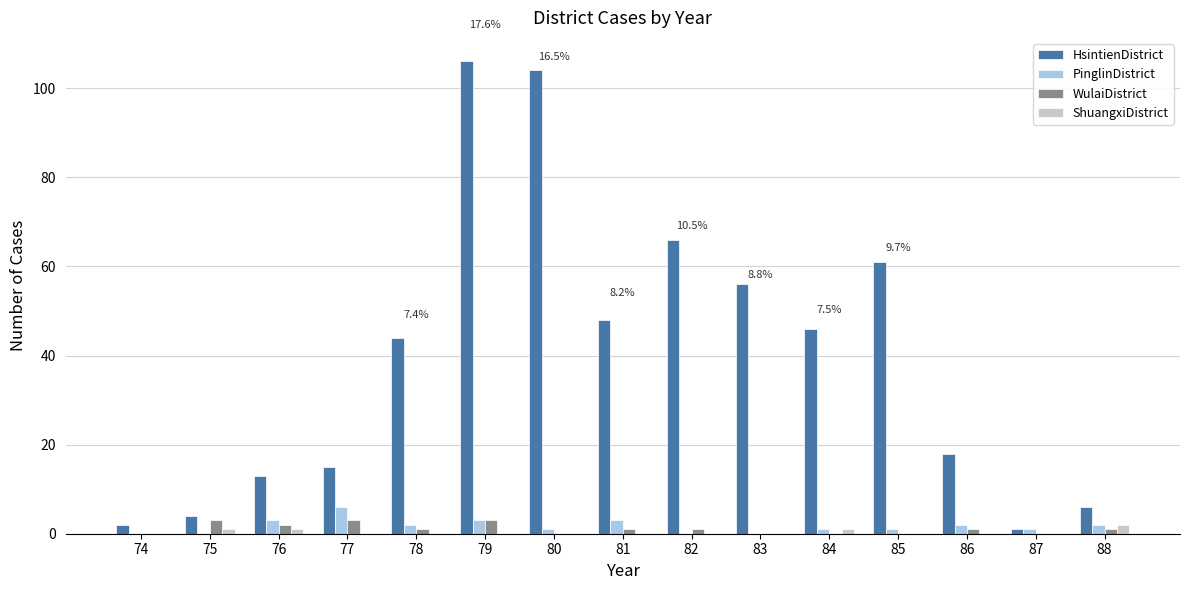

Reading left to right, list all the values displayed in this chart.

HsintienDistrict: 2	4	13	15	44	106	104	48	66	56	46	61	18	1	6
PinglinDistrict: 0	0	3	6	2	3	1	3	0	0	1	1	2	1	2
WulaiDistrict: 0	3	2	3	1	3	0	1	1	0	0	0	1	0	1
ShuangxiDistrict: 0	1	1	0	0	0	0	0	0	0	1	0	0	0	2